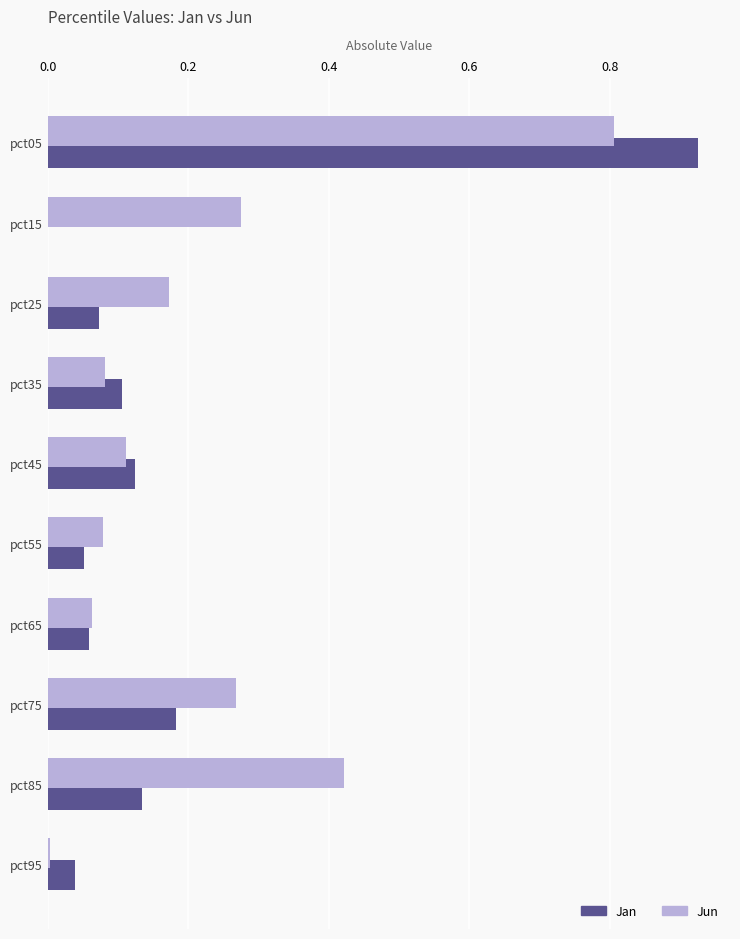

Which series changed the most between pct25 and pct65?

Jun